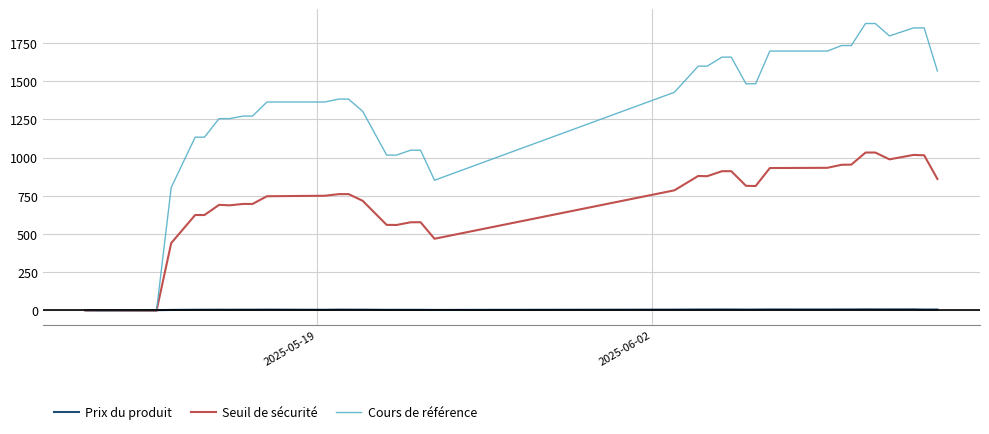

List the series in order of their peak value, highest first.

Cours de référence, Seuil de sécurité, Prix du produit